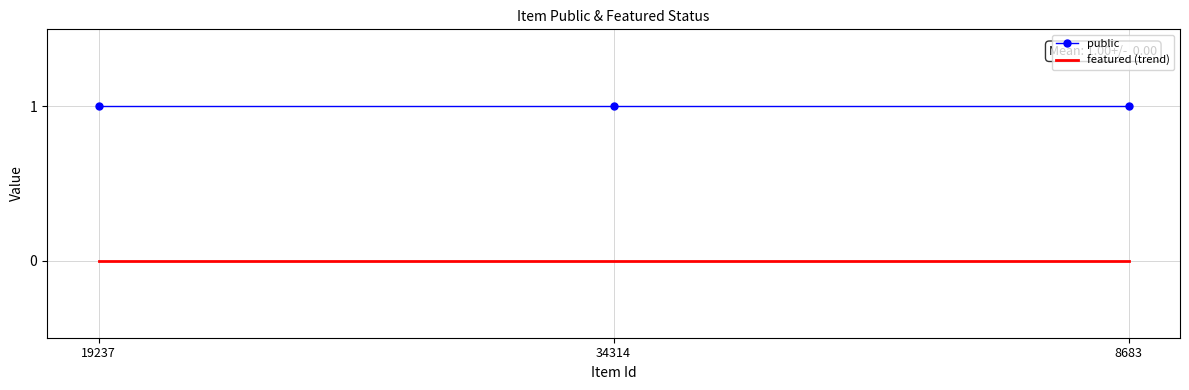

What value does the public series have at 34314?

1